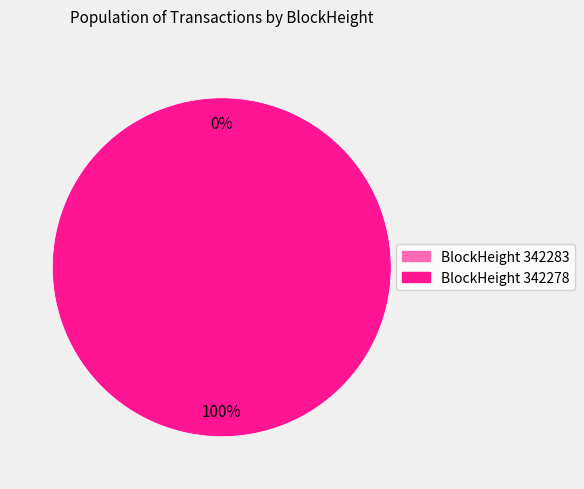

To the nearest percent, what percentage of the pie is 342278?

100%